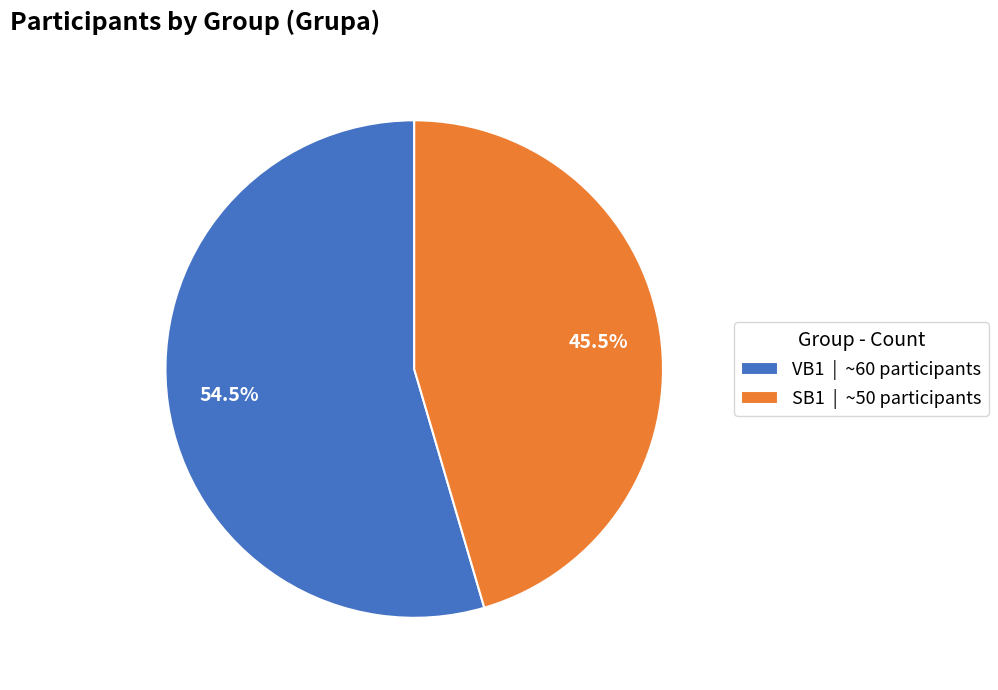

Is there any slice that represents more than half of the pie?

Yes